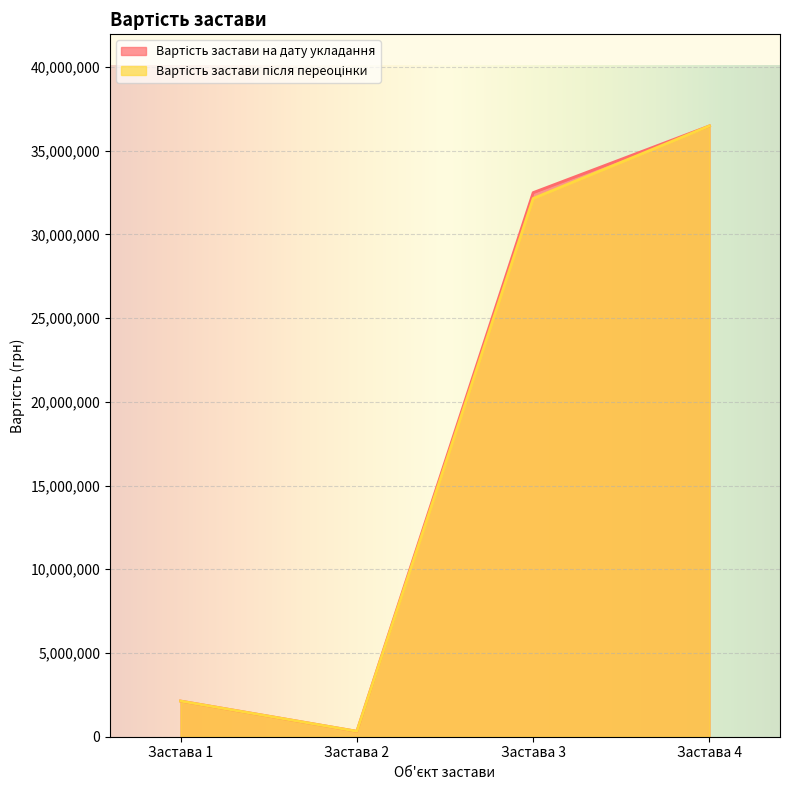

What is the sum of all Вартість застави після переоцінки values?

71070100